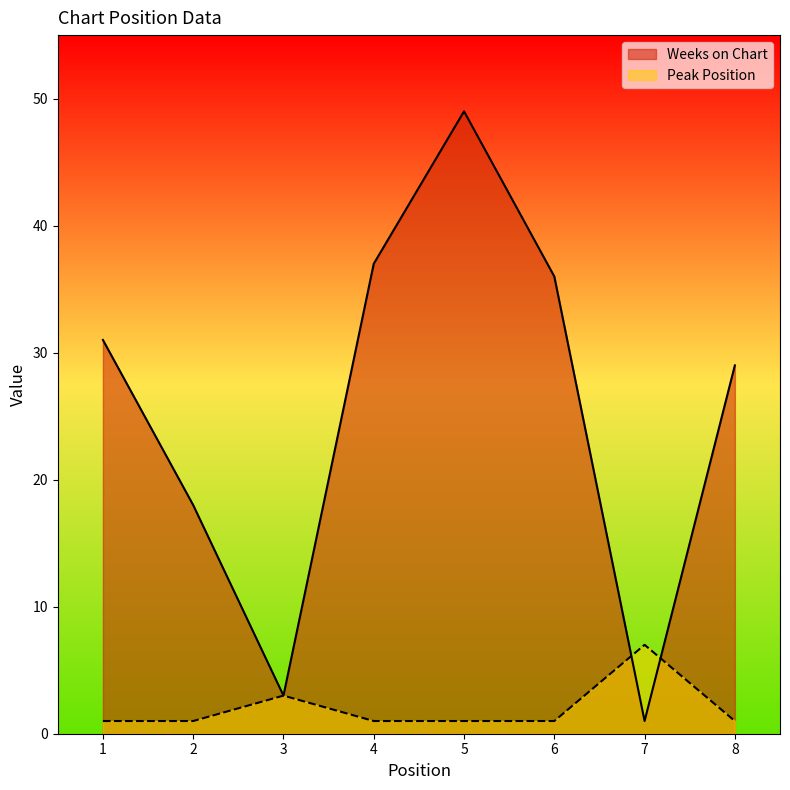

True or false: Weeks on Chart and Peak Position intersect in this chart.

True